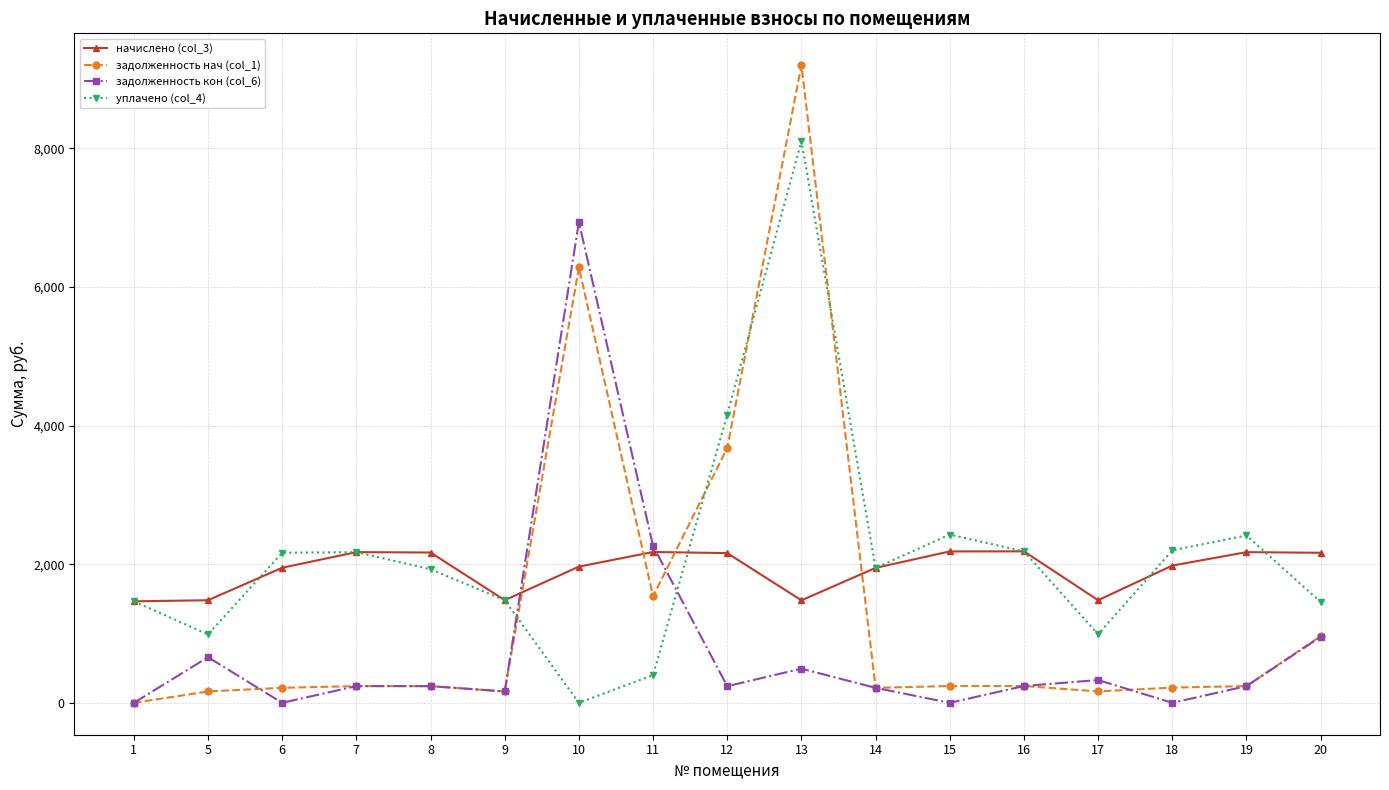

How many positive values does the уплачено (col_4) series have?

16